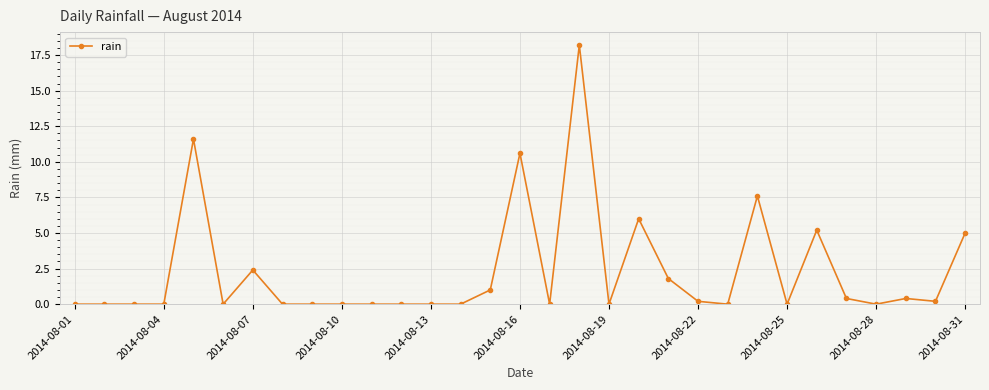

What is the value of the 15th point from the left?

1.0